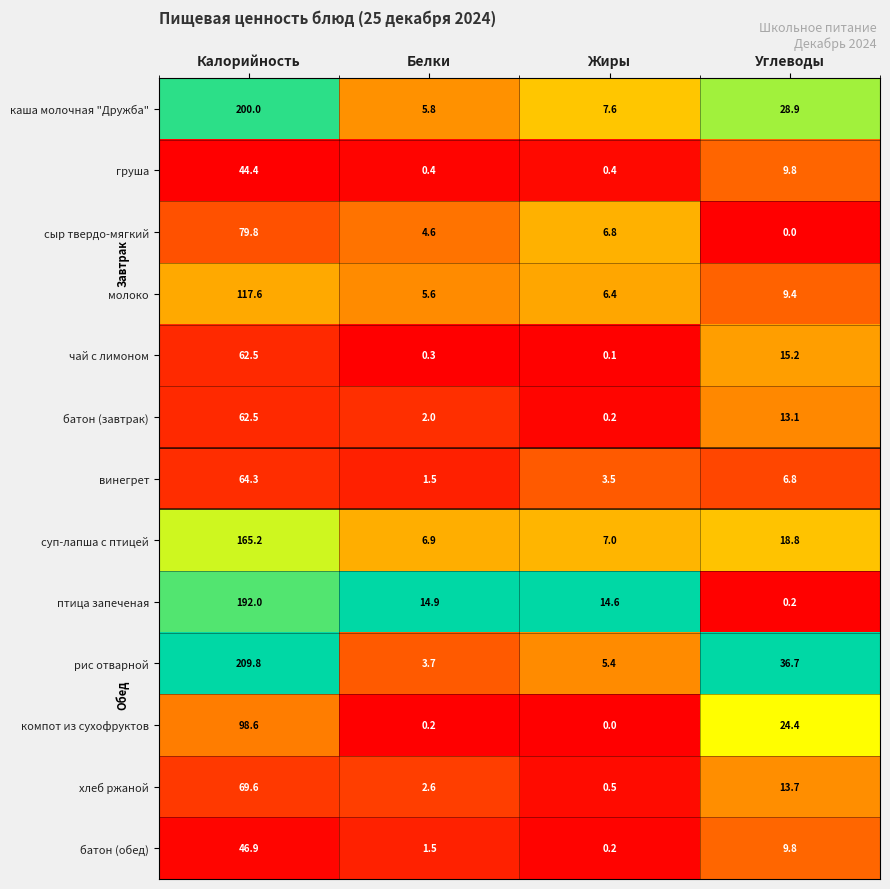

Which label corresponds to the largest value in the chart?

Калорийность